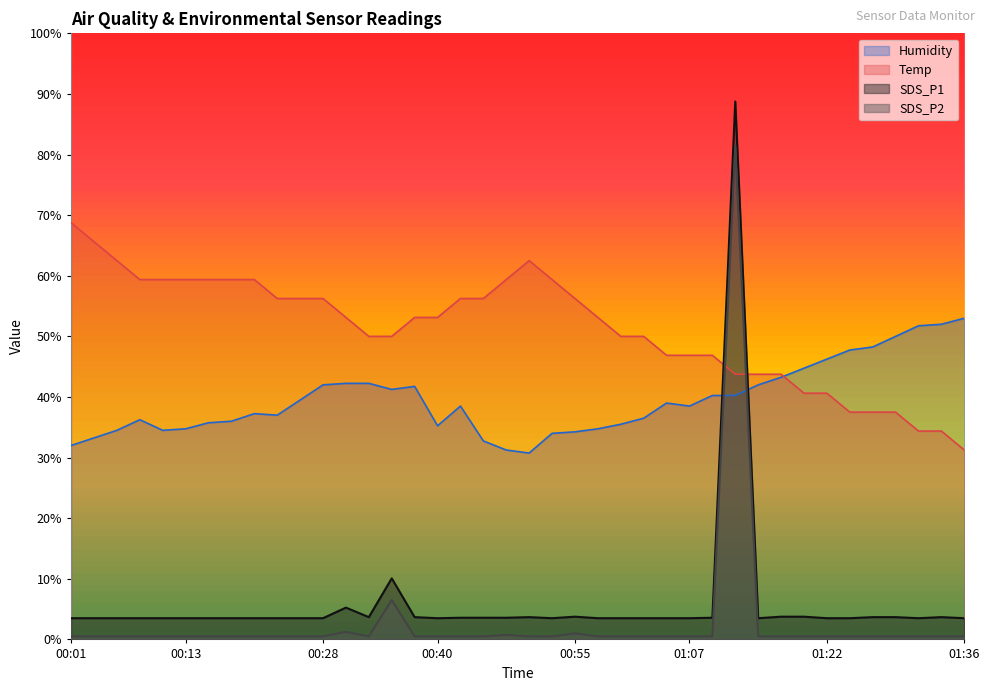

What is the difference between the SDS_P1 values at 00:40 and 00:30?

1.8